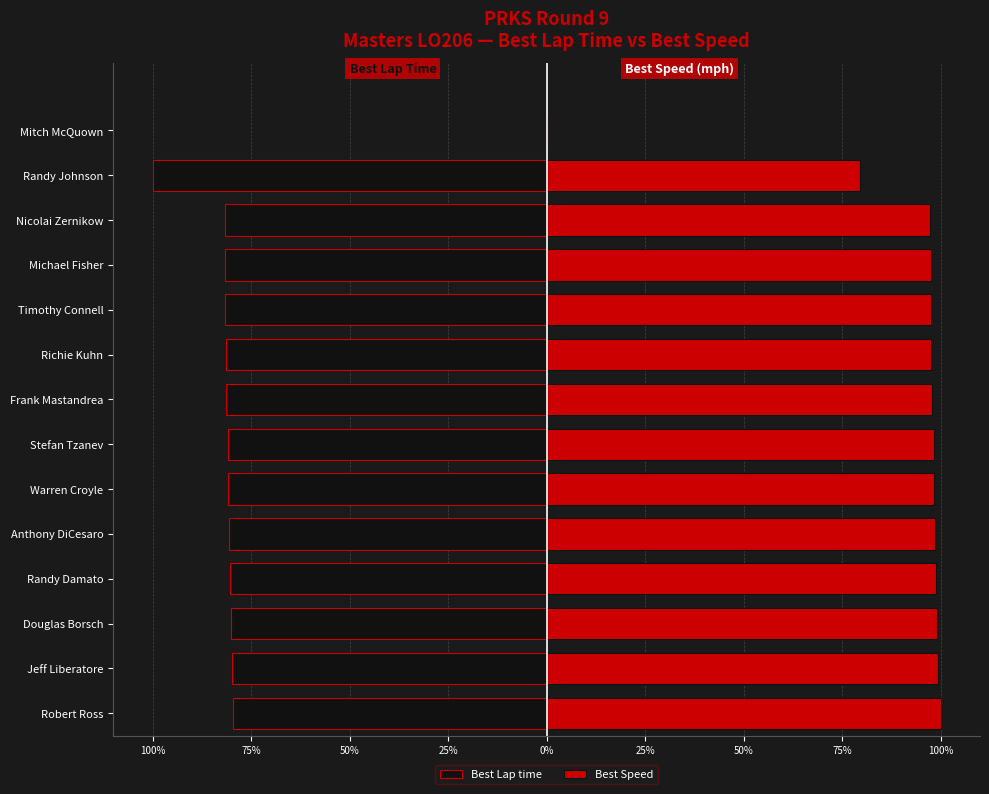

At how many categories does at least one series exceed -68?

14